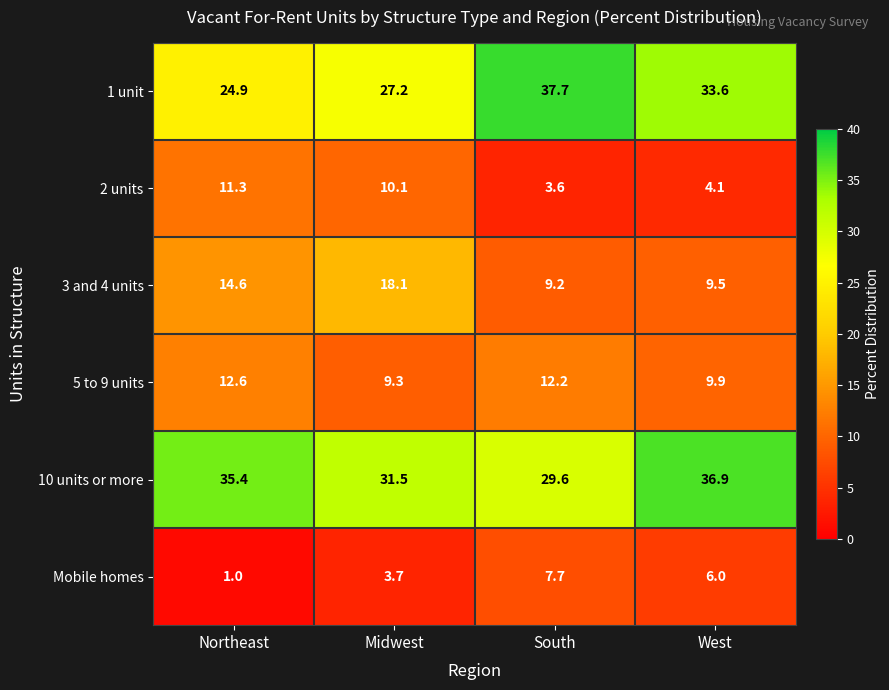

What is the spread (max minus min) of values at West?

32.8